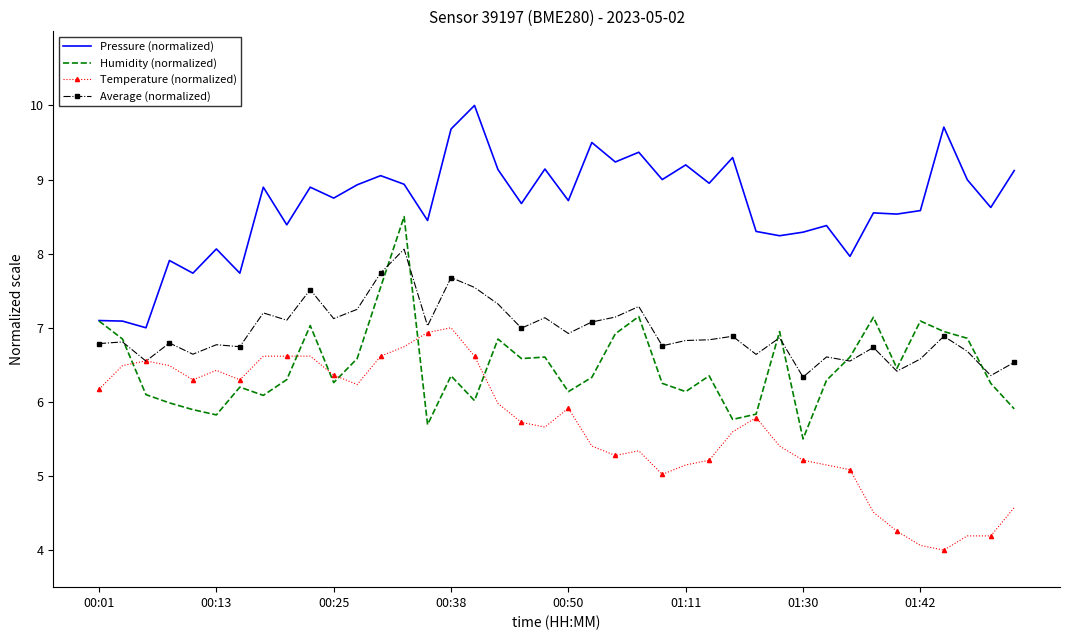

What is the minimum value for Humidity (normalized)?

5.5